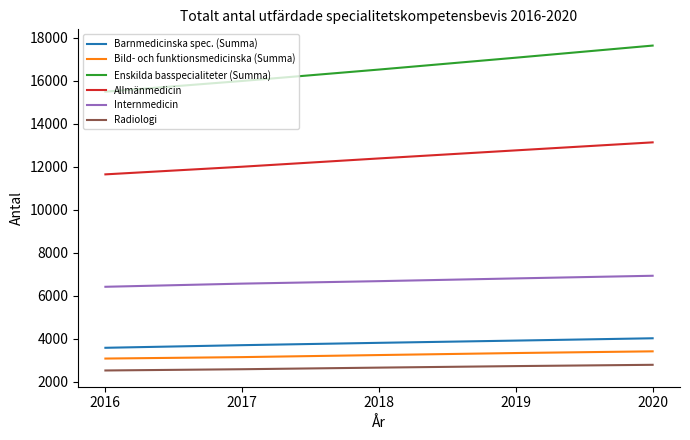

What is the average value of the Radiologi series?

2653